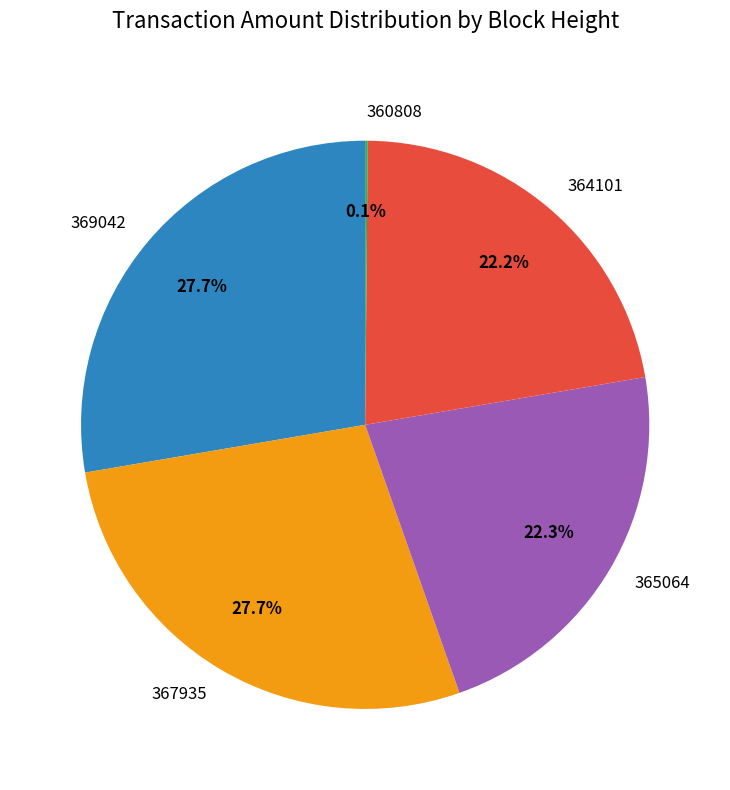

To the nearest percent, what portion does 369042 represent?

28%